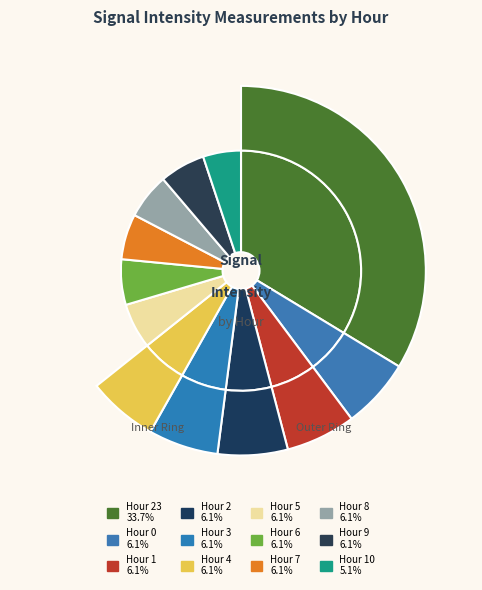

To the nearest percent, what portion does Hour 8 represent?

6%